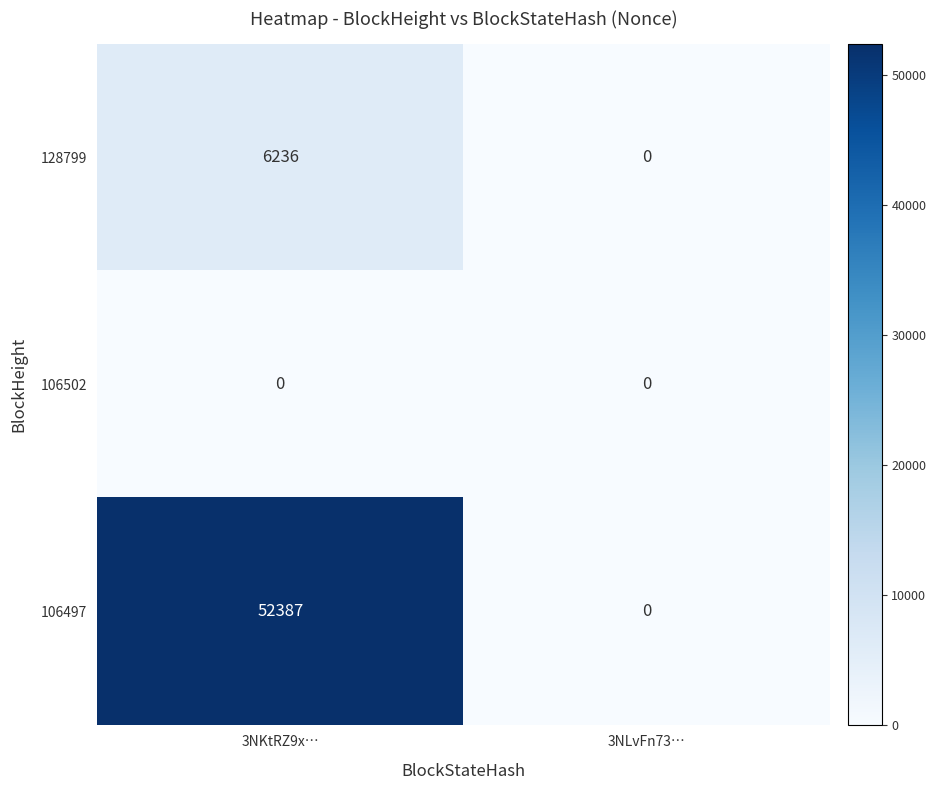

Which series changed the most between 3NKtRZ9x… and 3NLvFn73…?

106497